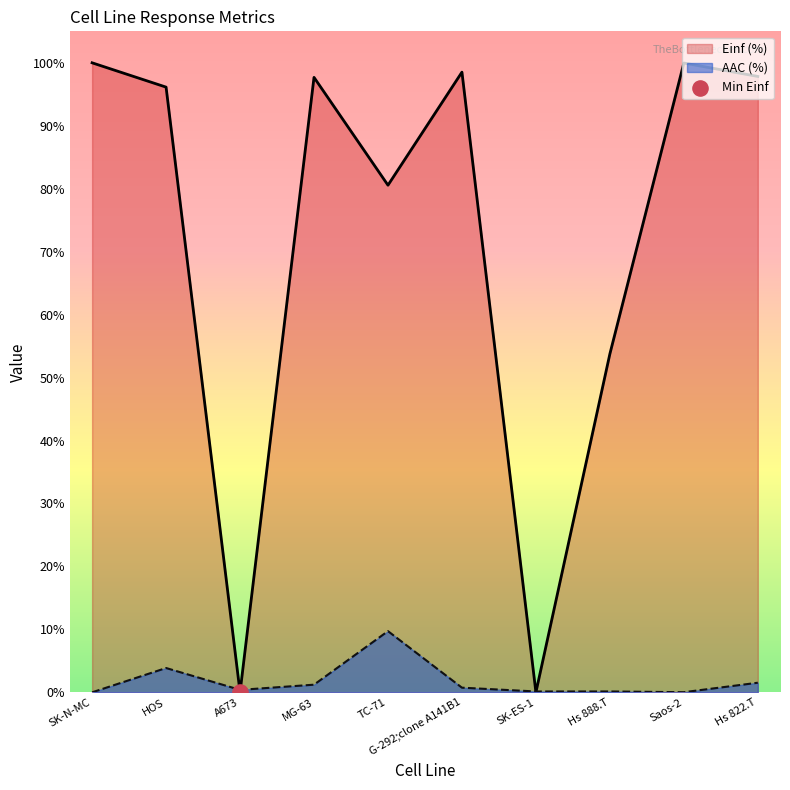

At which category is the sum across all series the highest?

SK-N-MC